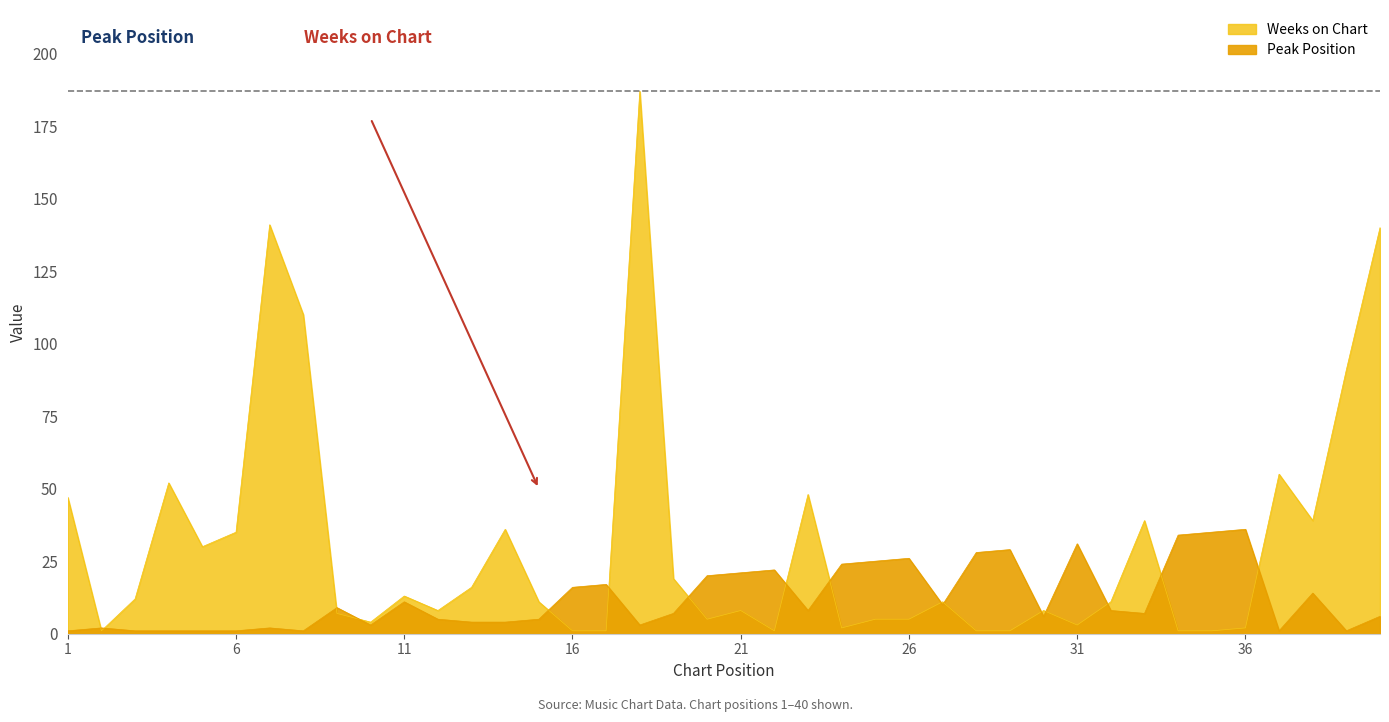

What are all the series names shown in the legend?

Peak Position, Weeks on Chart